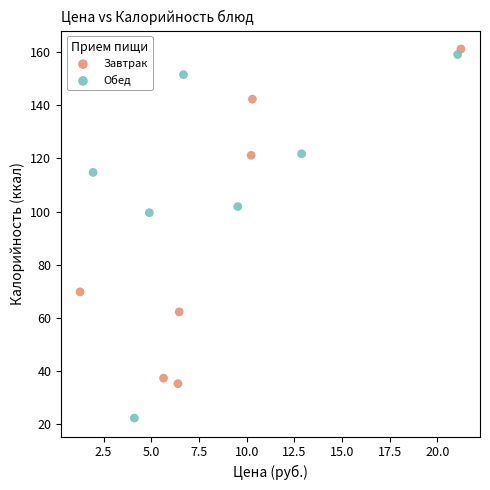

Which series contains the highest Y value?

Завтрак